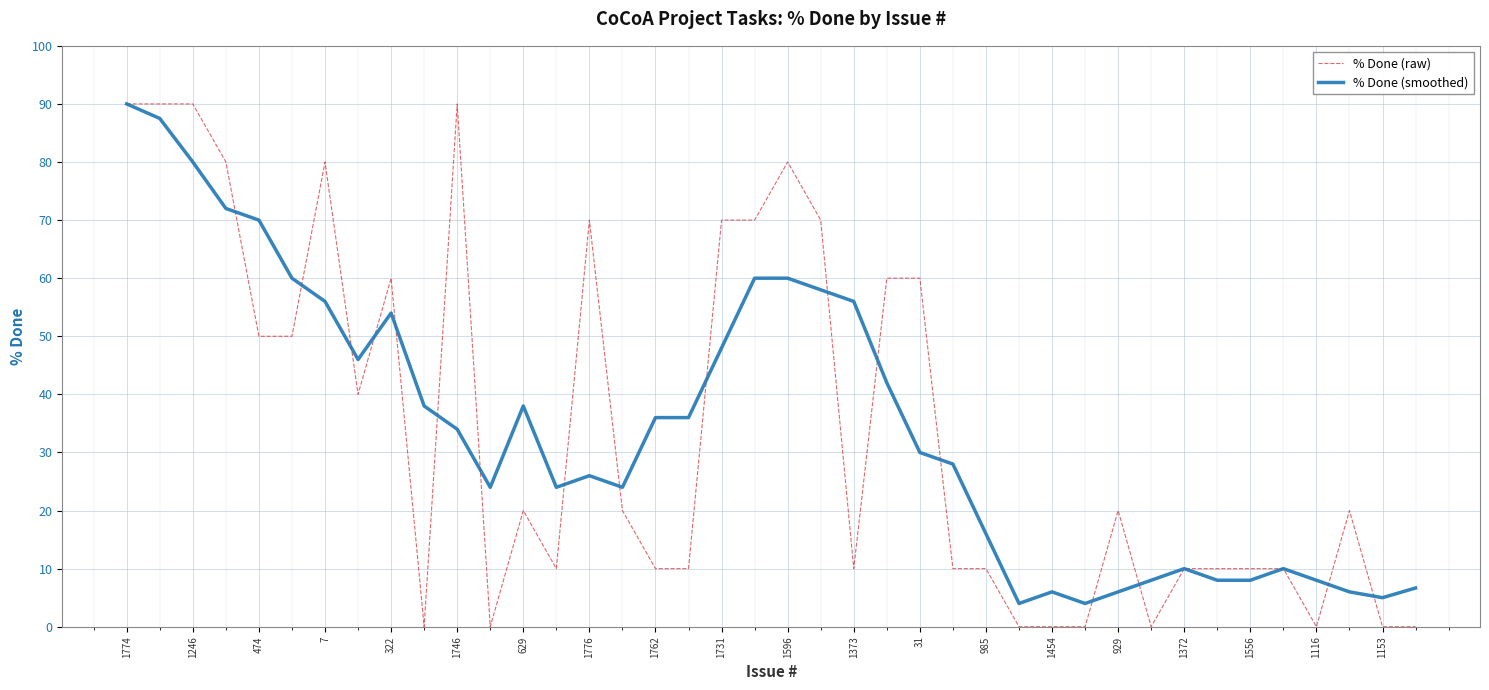

What is the average value of the % Done (smoothed) series?

34.6